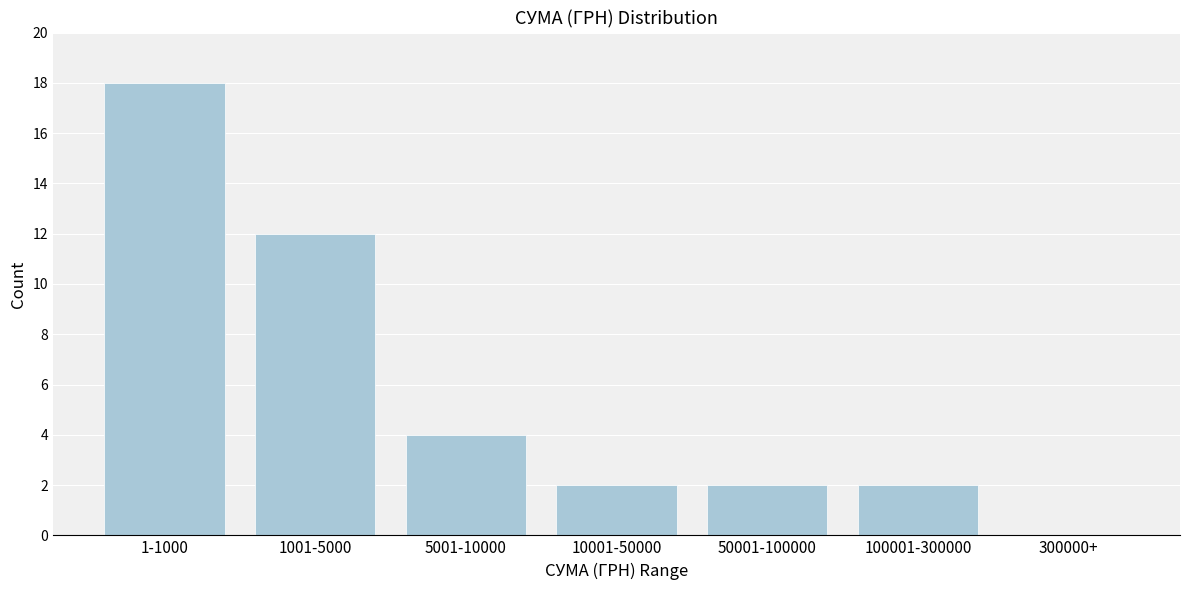

Reading left to right, extract all data points from this chart.

1-1000=18	1001-5000=12	5001-10000=4	10001-50000=2	50001-100000=2	100001-300000=2	300000+=0